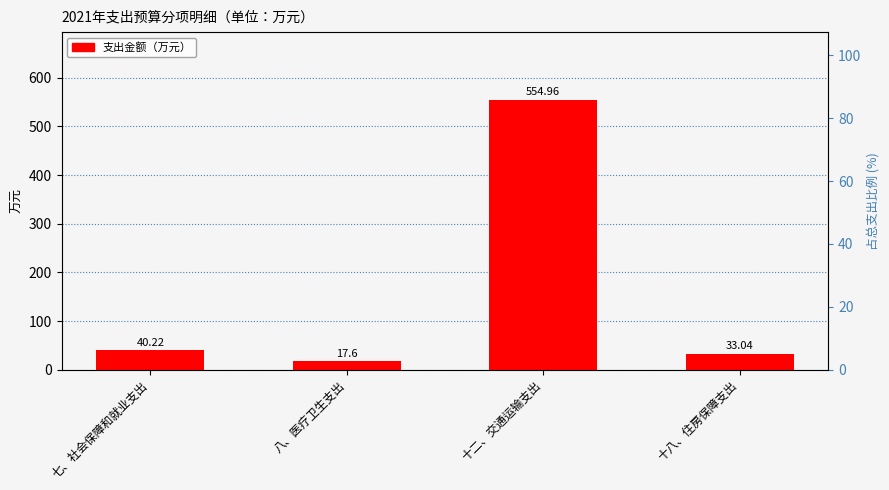

What position from the left is 十二、交通运输支出?

3